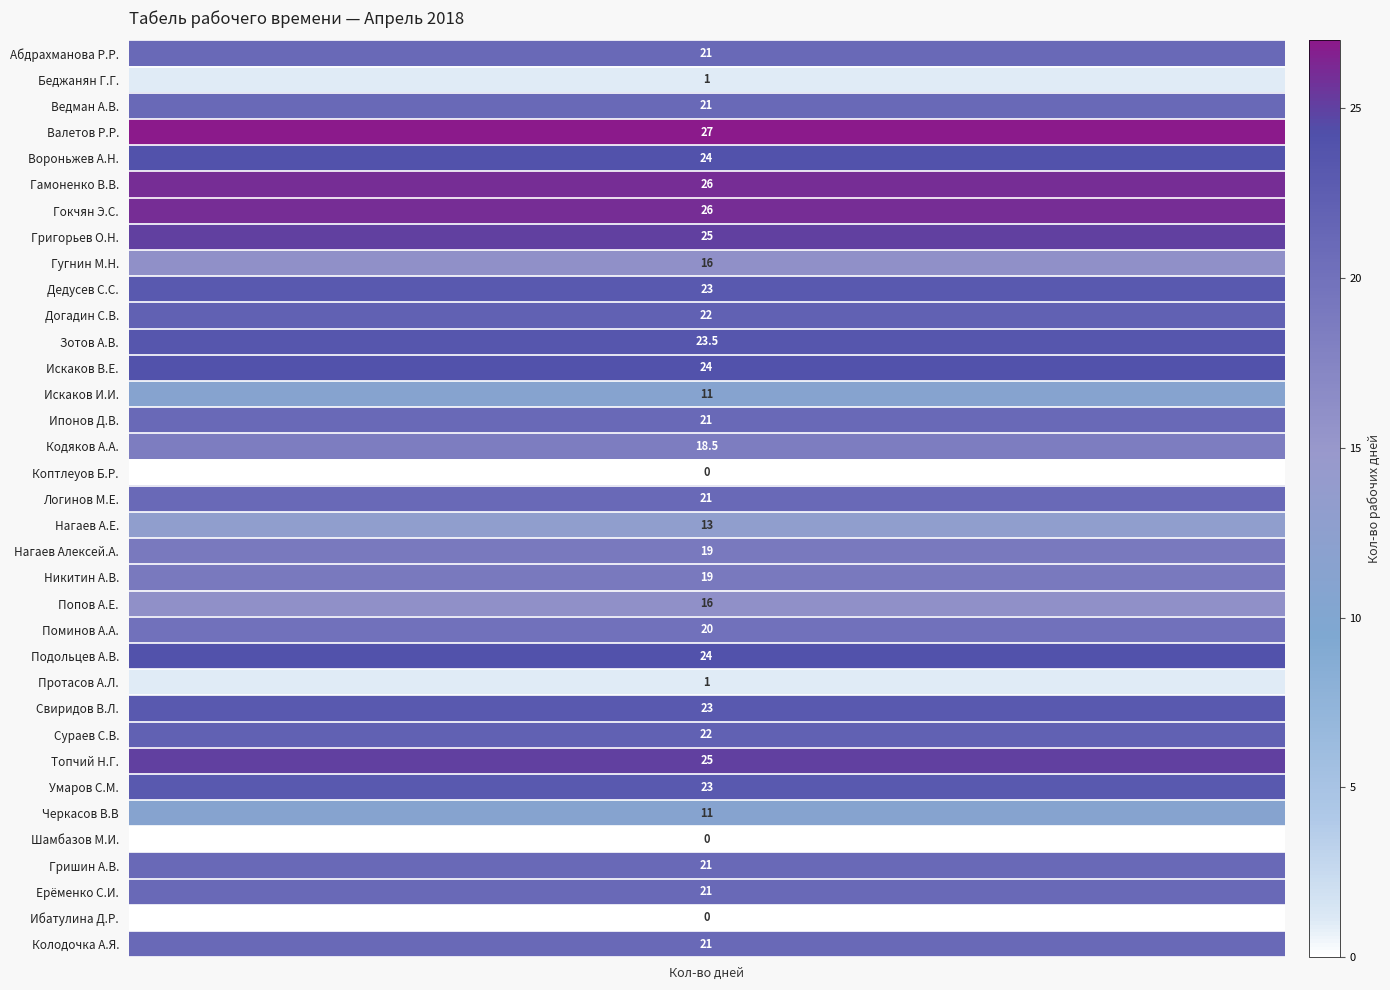

What is the change in value from Вороньжев А.Н. to Топчий Н.Г.?

+1.0